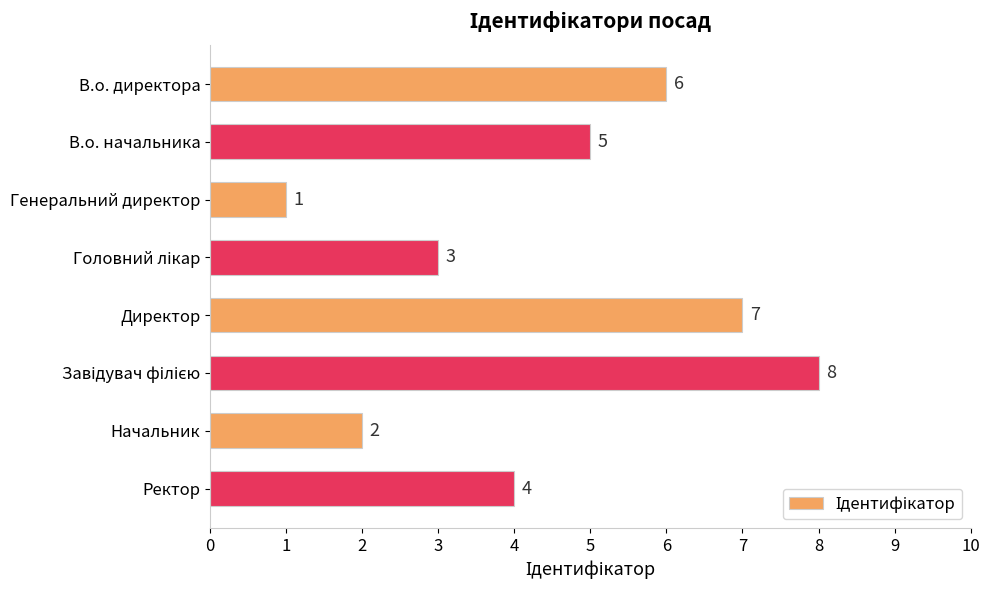

What is the difference between the maximum and minimum values?

7